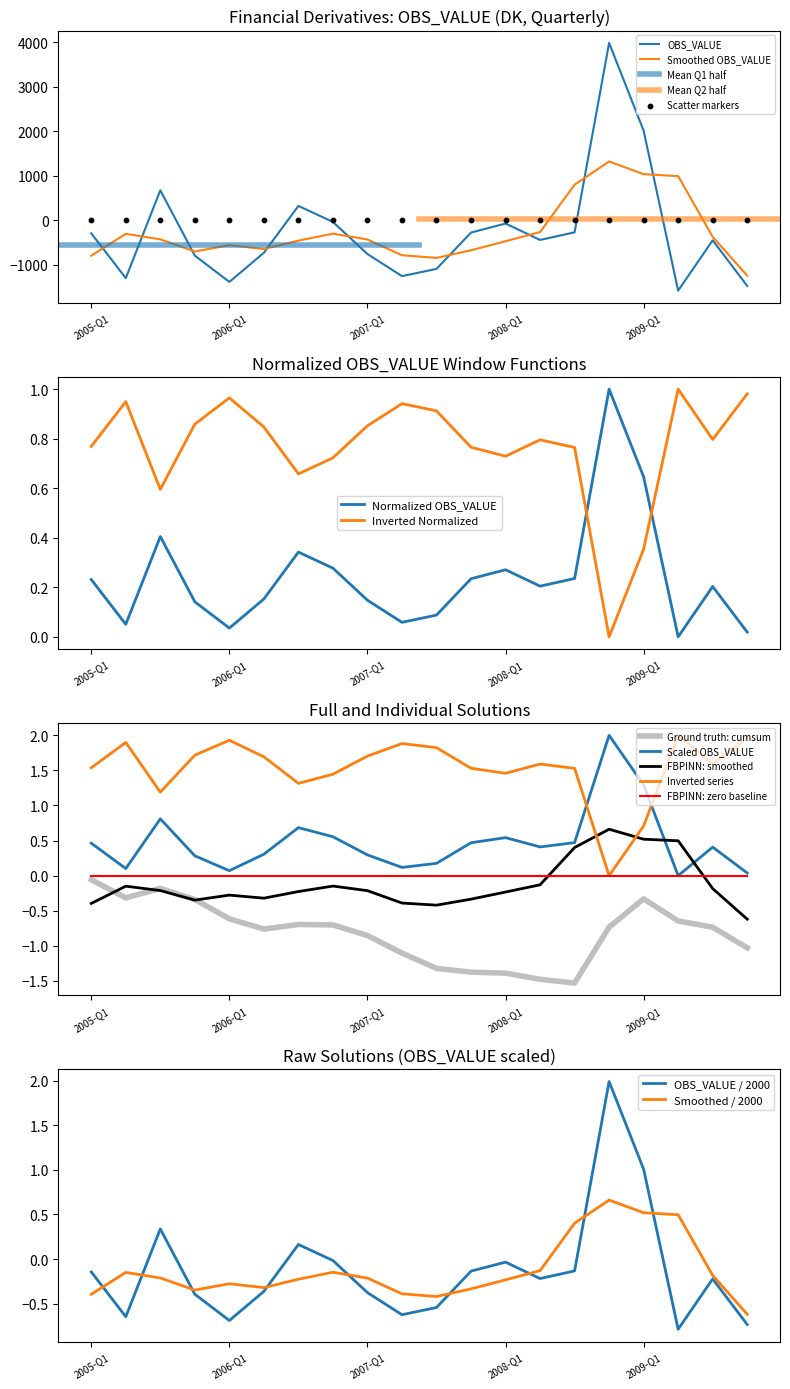

Which has a higher value, 2005-Q1 or 2008-Q1?

2008-Q1